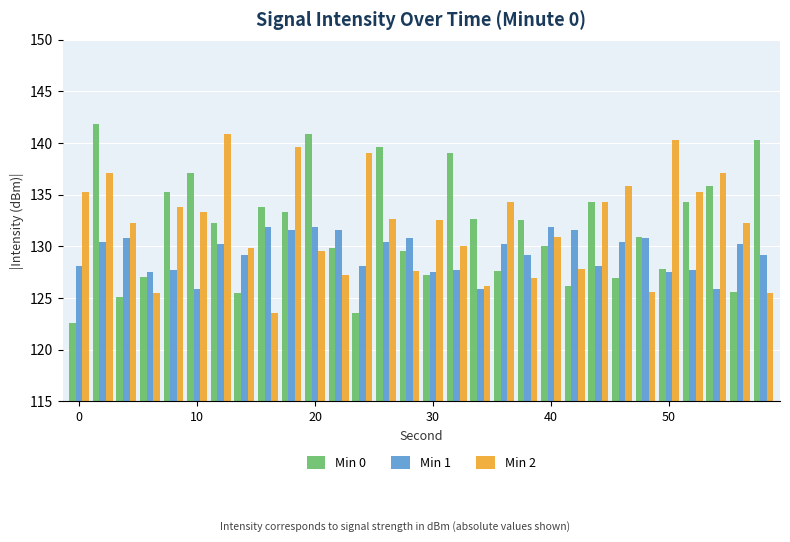

What is the maximum value shown in the chart?

141.9